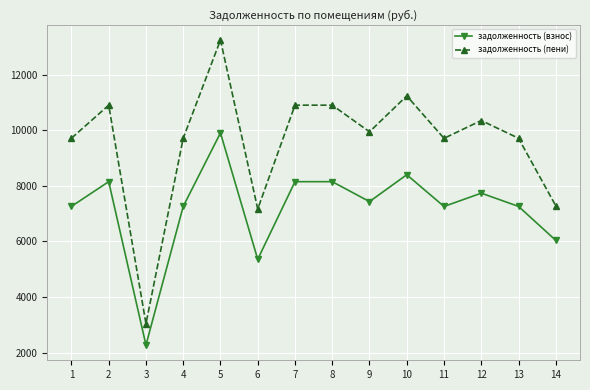

True or false: задолженность (пени) and задолженность (взнос) cross at least once.

False